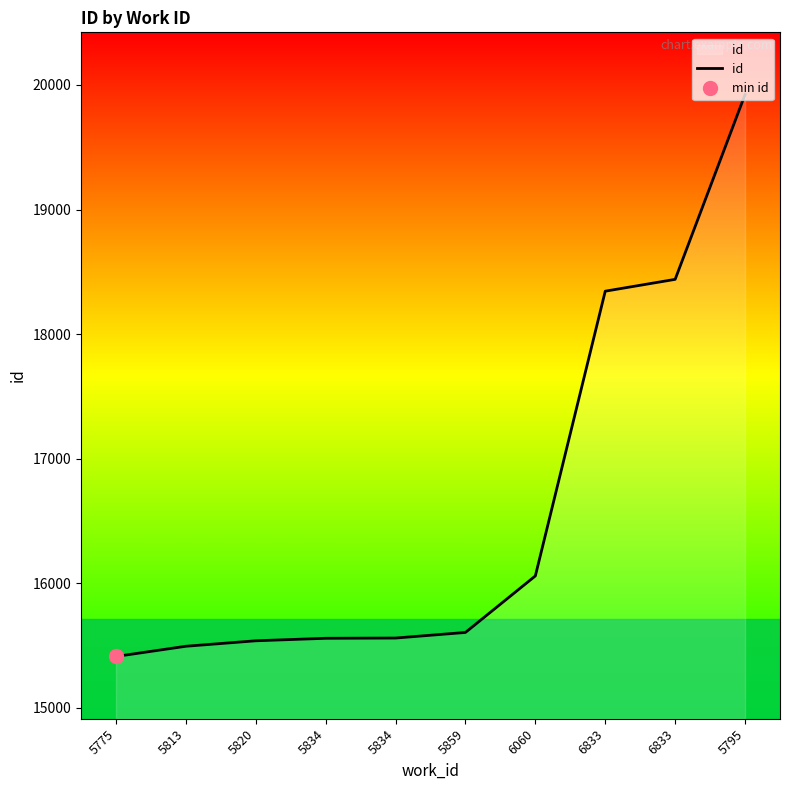

How many series are shown in this chart?

1